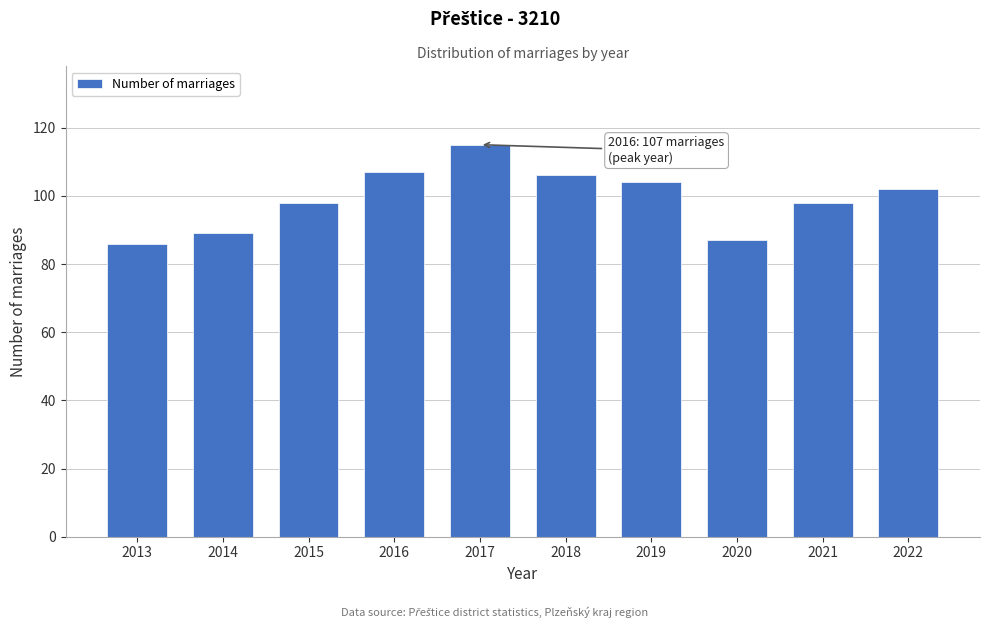

Reading left to right, transcribe all the data shown in this chart.

86	89	98	107	115	106	104	87	98	102